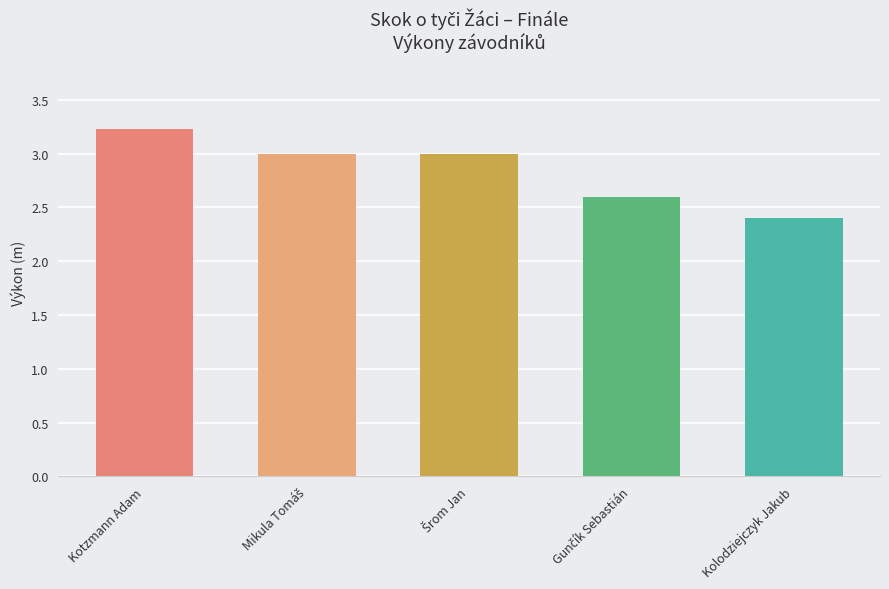

What is the sum of all values?

14.2